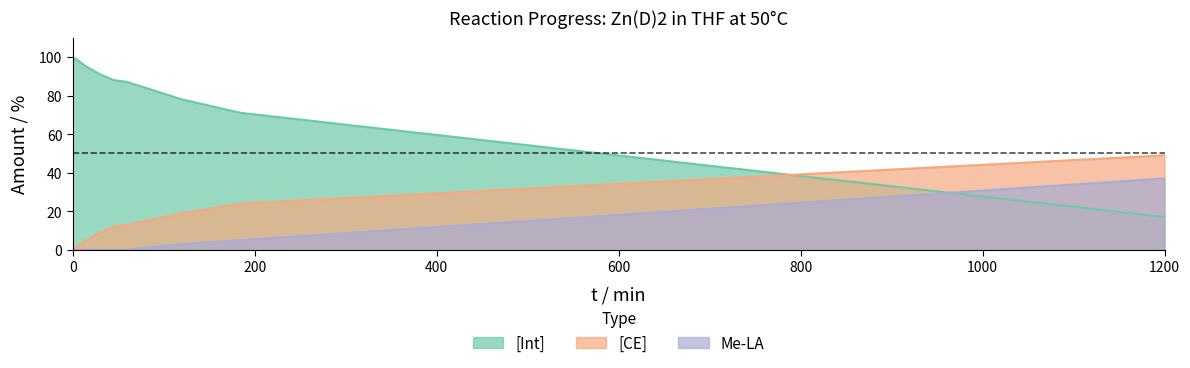

What is the sum of all [CE] values?

131